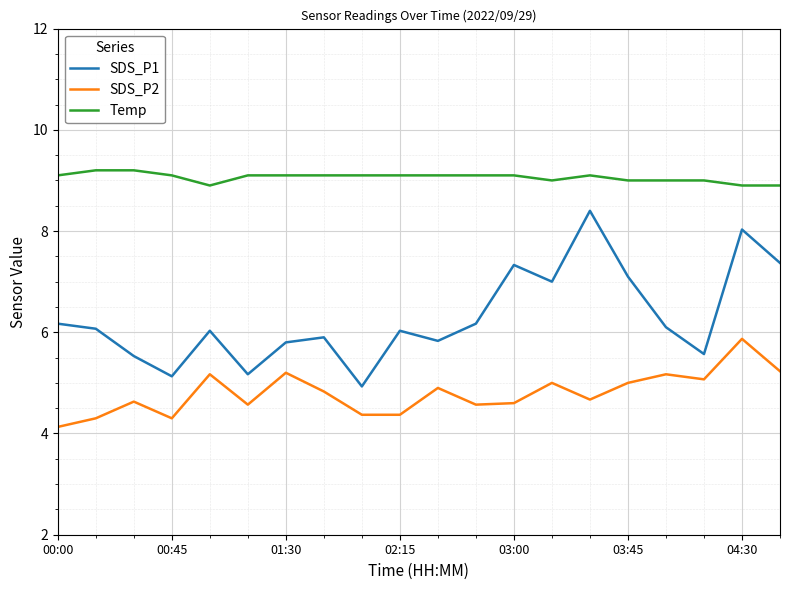

What are all the series names shown in the legend?

SDS_P1, SDS_P2, Temp